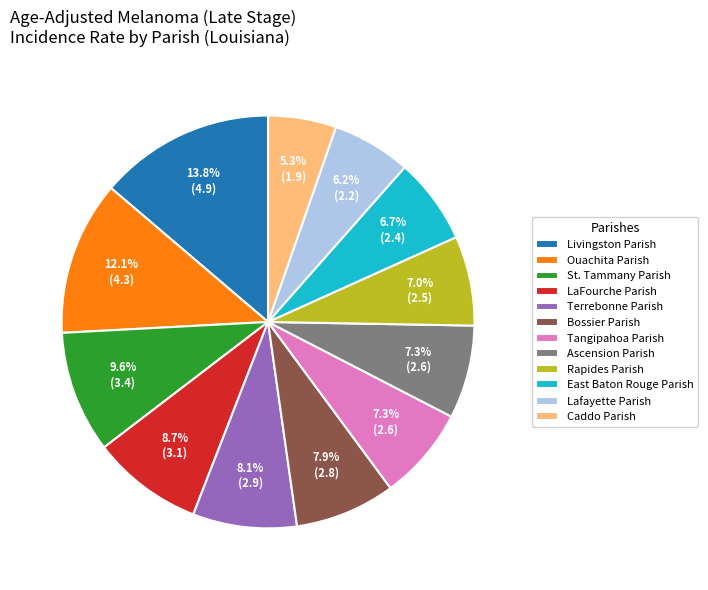

What is the ratio of the value at East Baton Rouge Parish to the value at St. Tammany Parish?

0.7